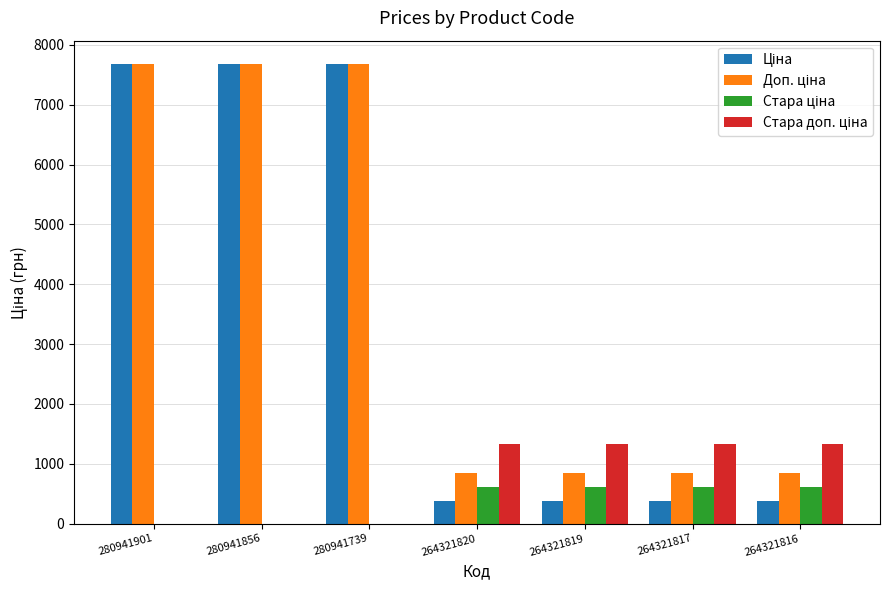

How many distinct data groups are displayed?

4